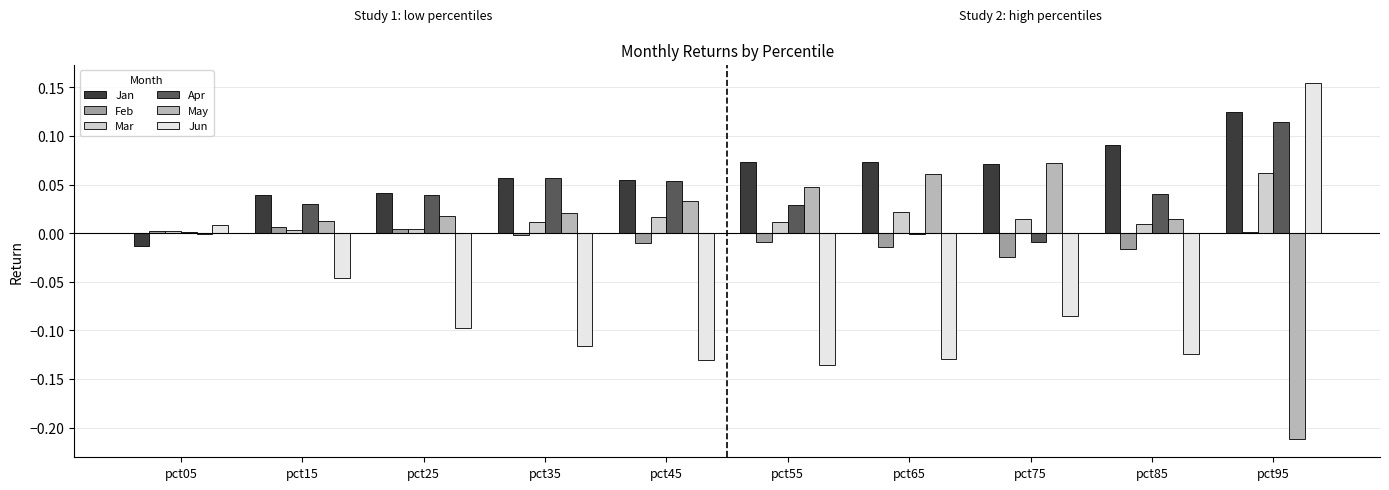

Which series changed the most between pct05 and pct25?

Jun